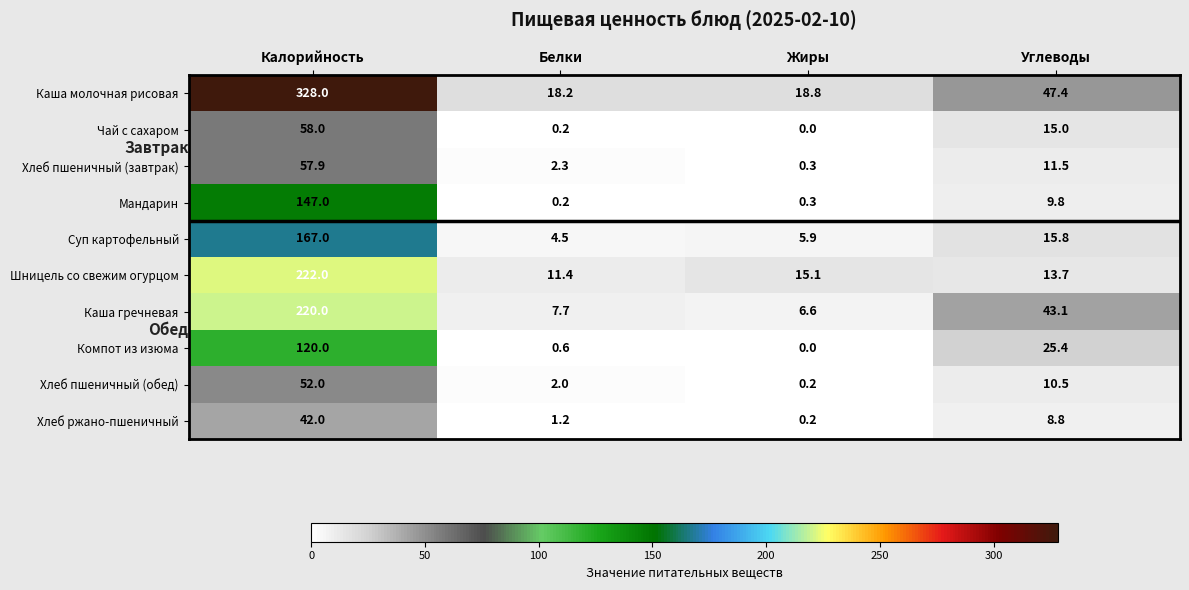

Which label corresponds to the largest value in the chart?

Калорийность